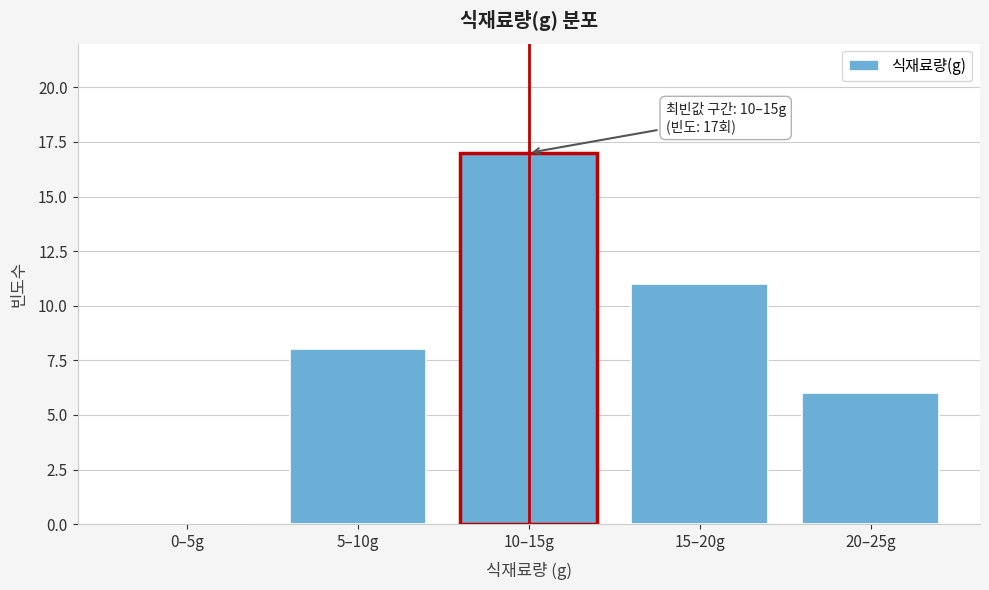

Reading right to left, what are all the values shown in this chart?

20–25g=6	15–20g=11	10–15g=17	5–10g=8	0–5g=0